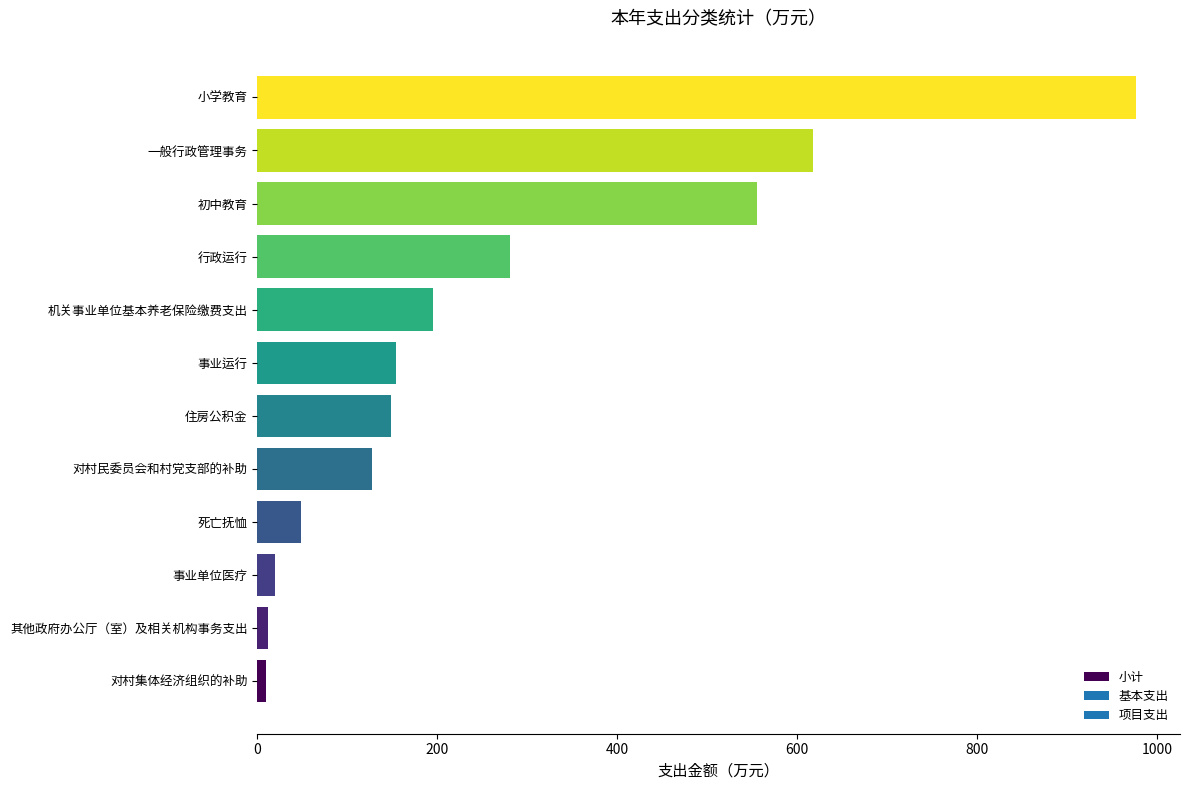

True or false: the data shows 617.2 at 一般行政管理事务.

True